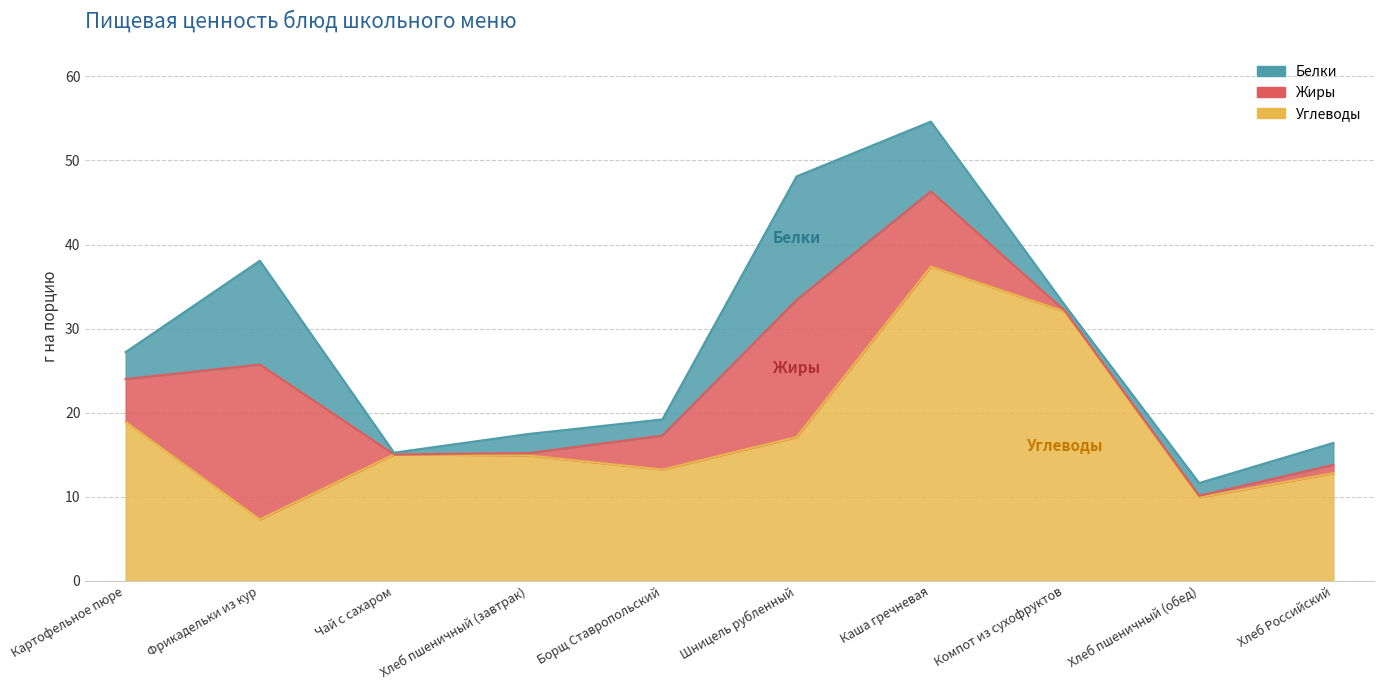

At which label does Белки reach its peak?

Шницель рубленный